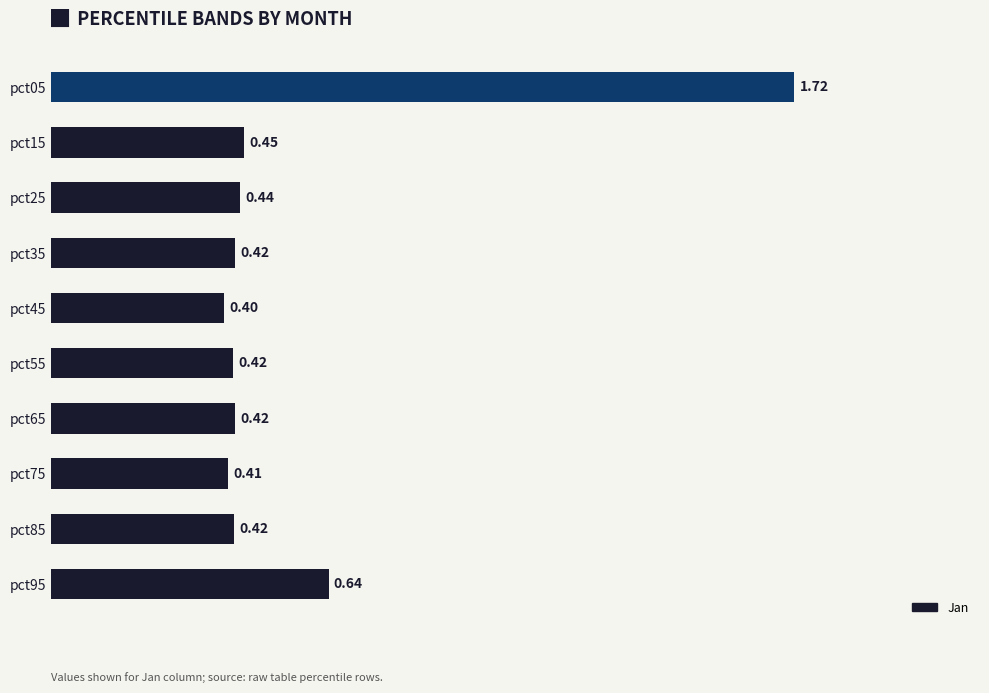

What is the sum of the values at pct15 and pct95?

1.1